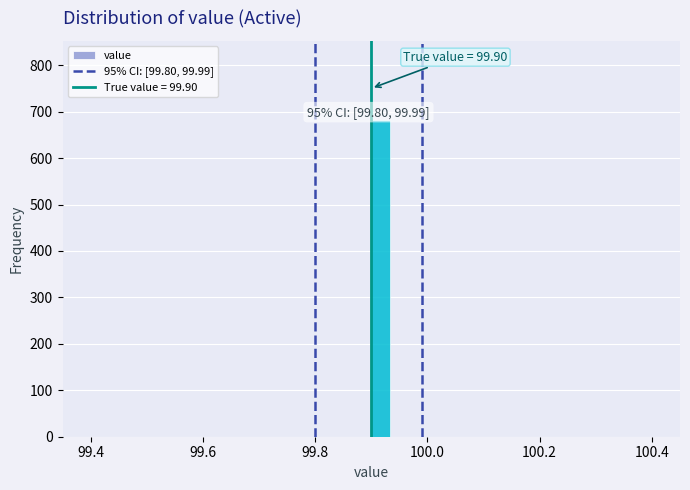

Read against the x-axis, roughly where is the centre of the tallest bar?

99.92